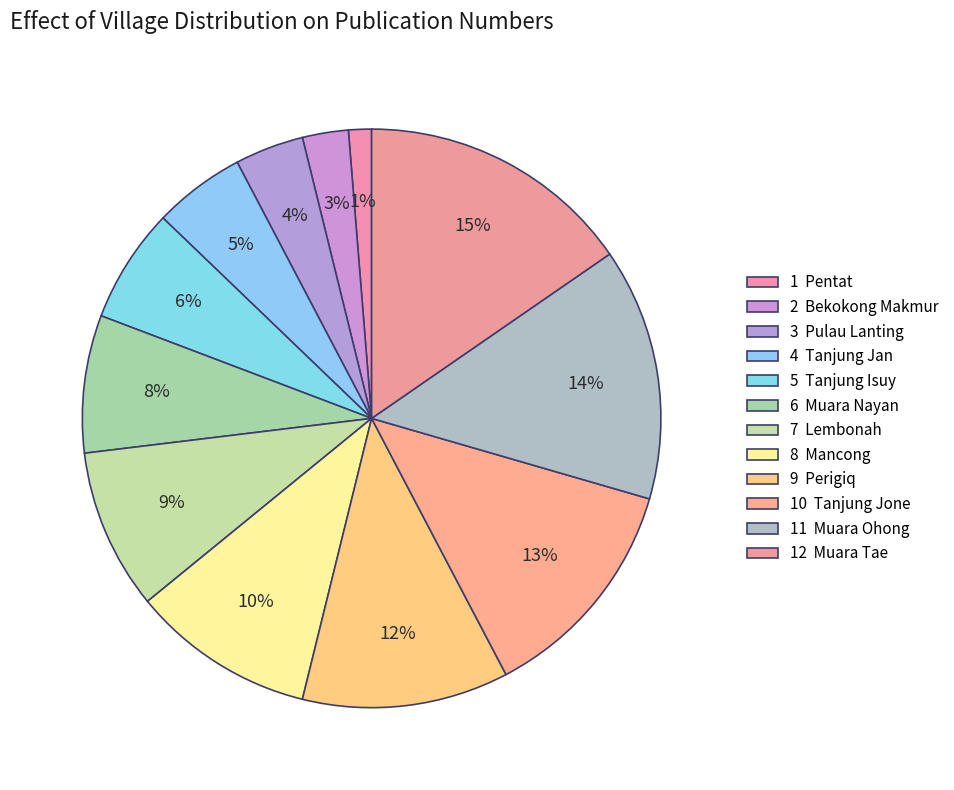

How many slices are in this pie chart?

12